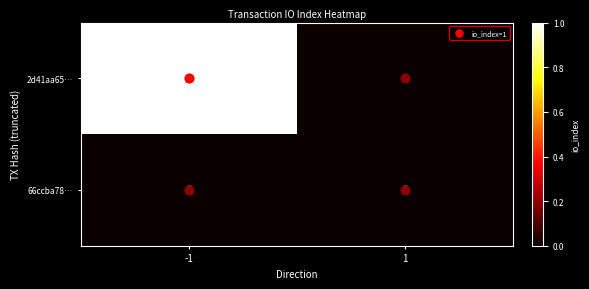

Rank the series by their maximum value, from lowest to highest.

66ccba78…, 2d41aa65…